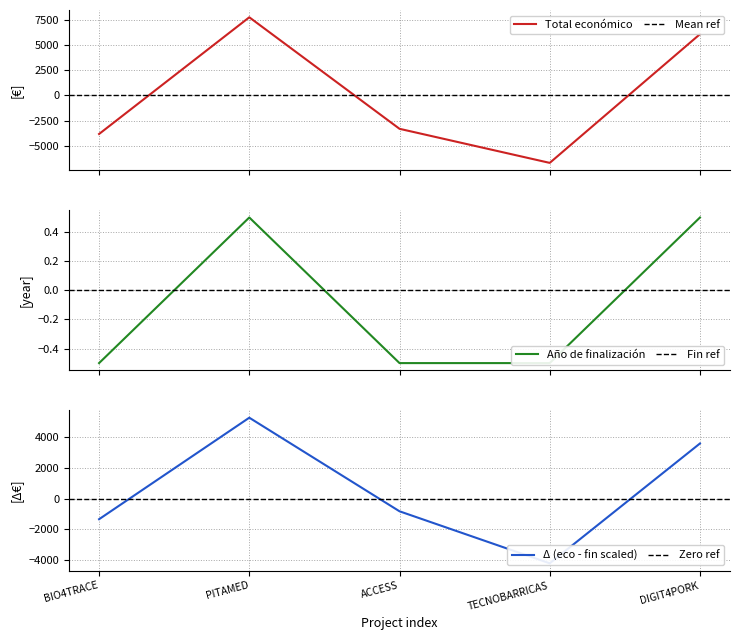

At which category is the sum across all series the highest?

PITAMED